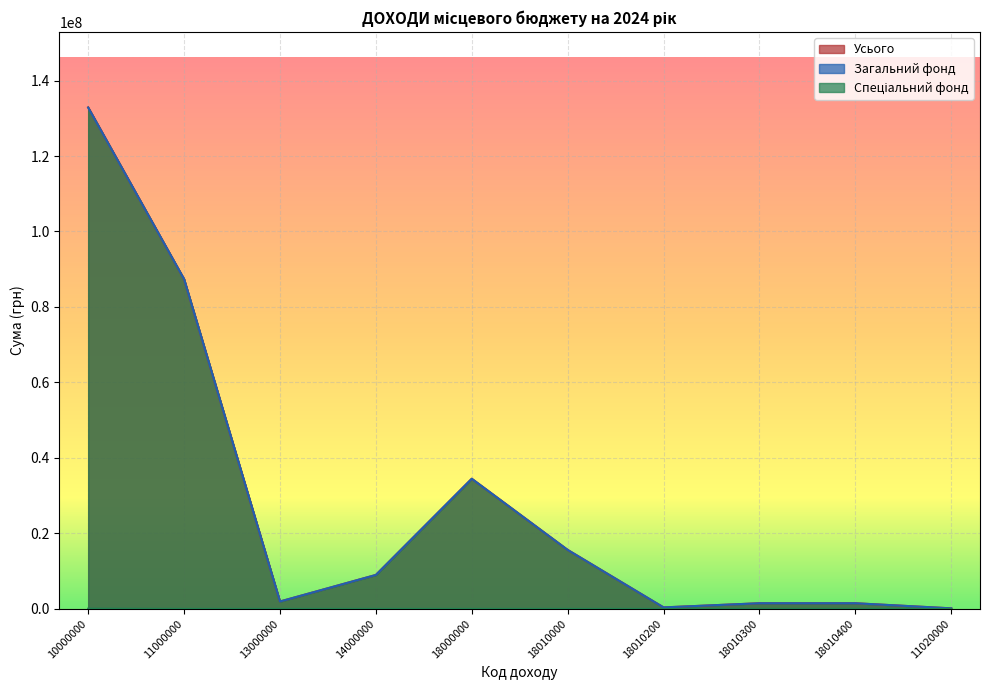

Reading left to right, list all the values displayed in this chart.

Усього: 10000000=132890000	11000000=87379000	13000000=1962000	14000000=9000000	18000000=34489000	18010000=15639000	18010200=400000	18010300=1500000	18010400=1500000	11020000=150000
Загальний фонд: 10000000=132830000	11000000=87379000	13000000=1962000	14000000=9000000	18000000=34489000	18010000=15639000	18010200=400000	18010300=1500000	18010400=1500000	11020000=150000
Спеціальний фонд: 10000000=60000	11000000=0	13000000=0	14000000=0	18000000=0	18010000=0	18010200=0	18010300=0	18010400=0	11020000=0